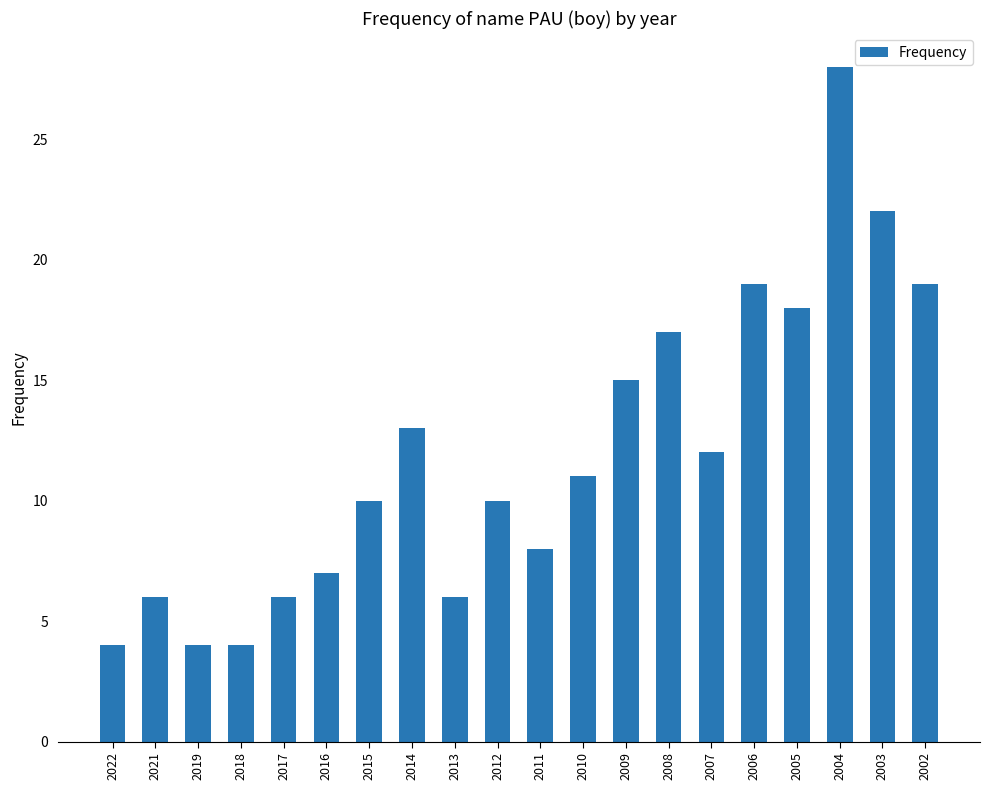

What is the difference between the maximum and minimum values?

24